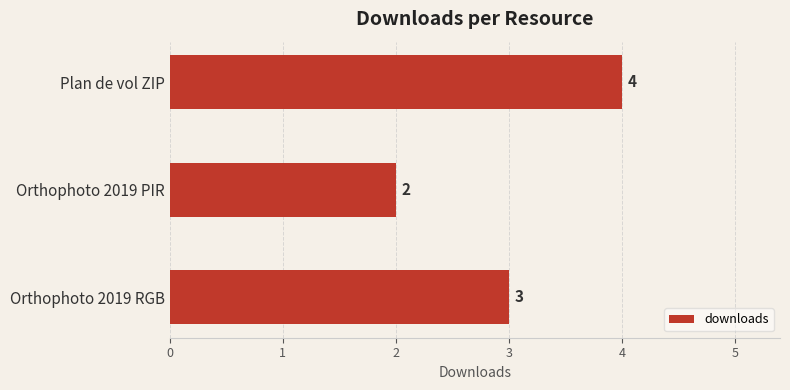

What is the average value?

3